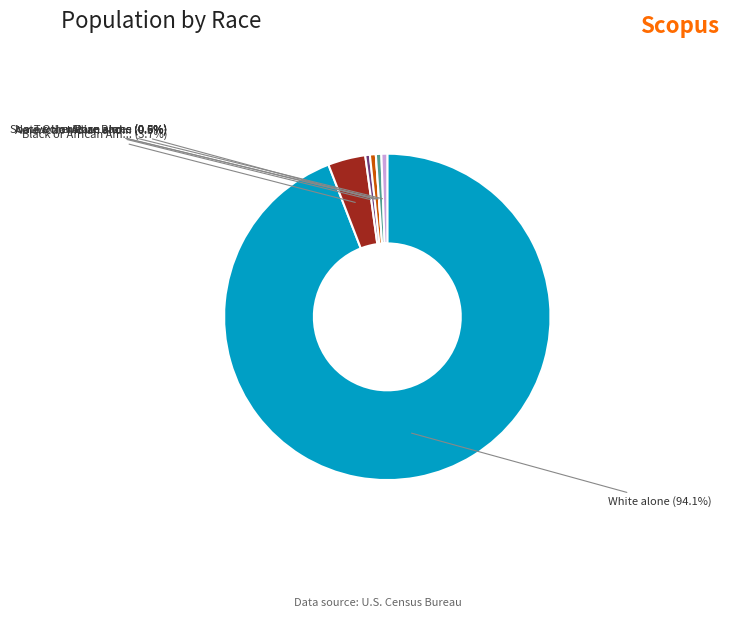

True or false: Native Hawaiian and Other Pacific Islander accounts for 0% of the total.

True